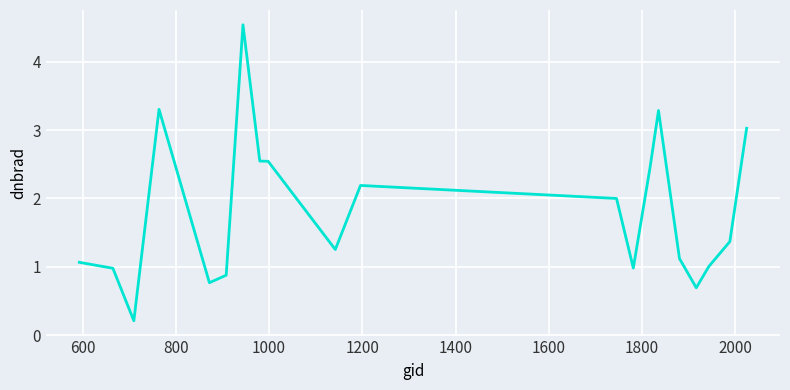

What is the difference between the maximum and minimum values?

4.3